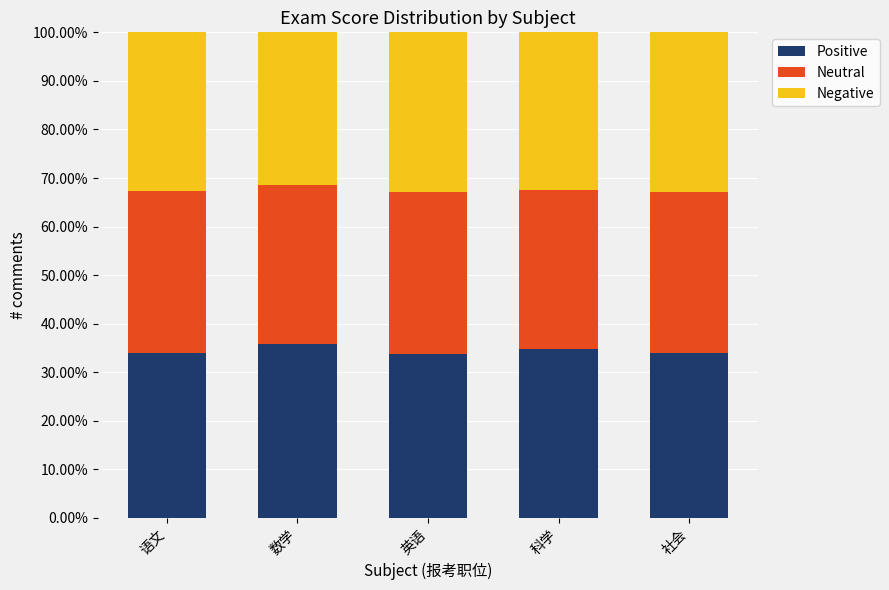

What is the value of the Positive bar at the 5th from the left?

34.0